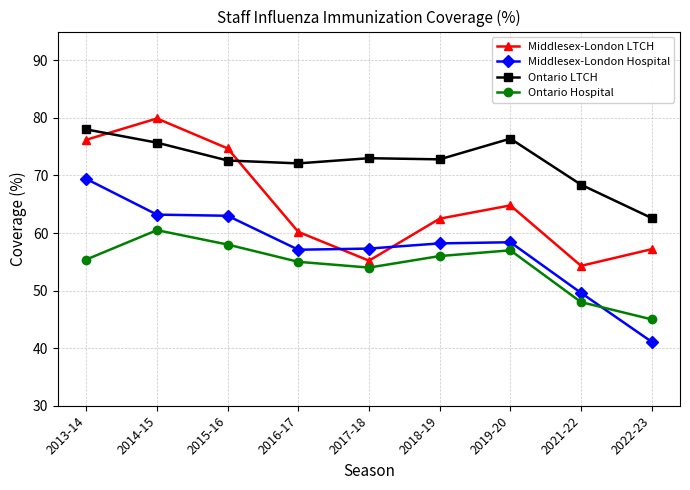

How many lines are shown in the chart?

4